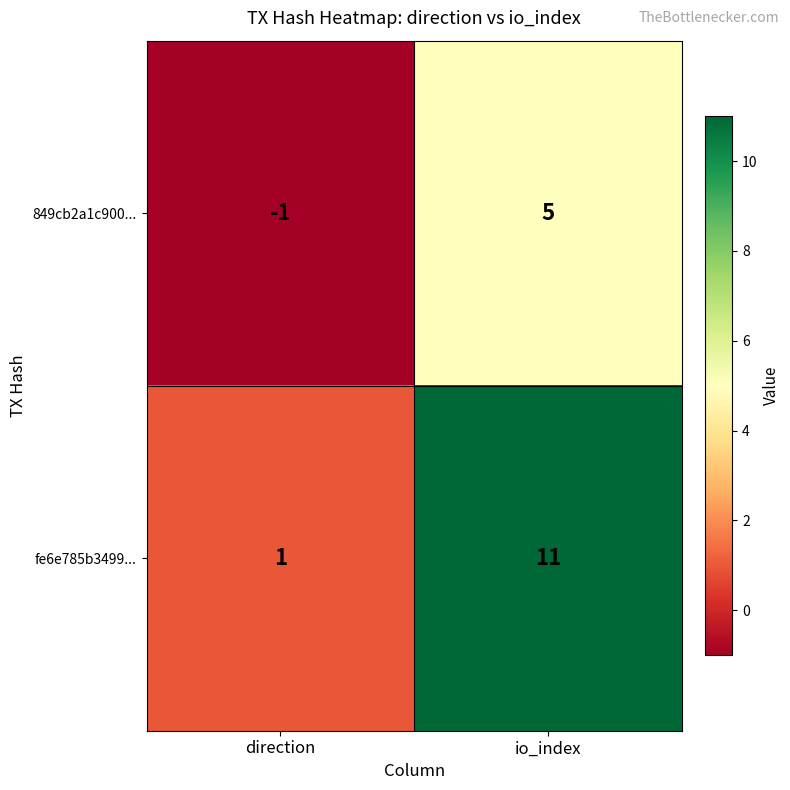

At which category is the sum across all series the highest?

io_index